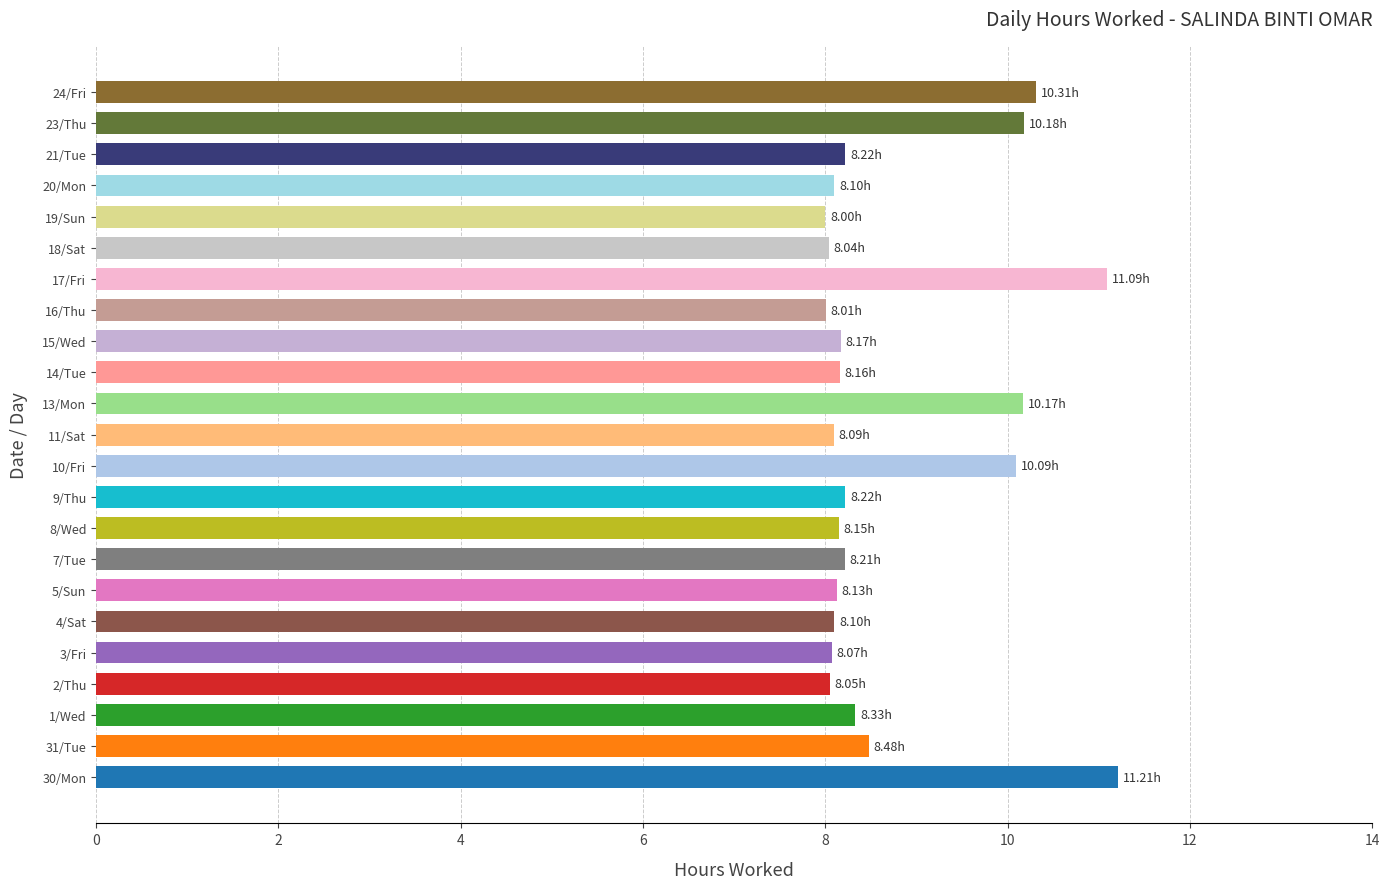

Between 16/Thu and 31/Tue, which is larger?

31/Tue